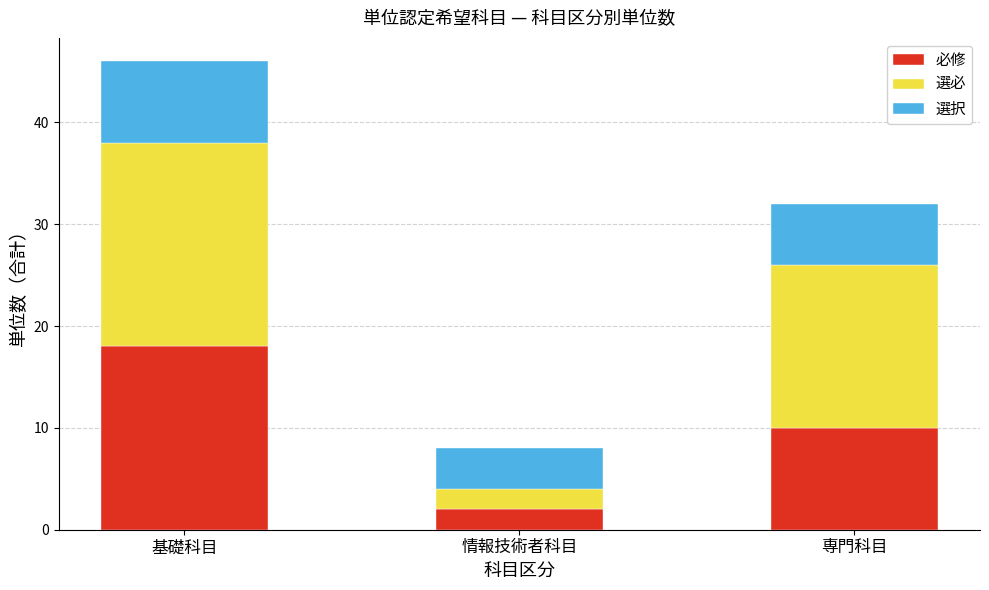

Reading left to right, what are the values for 必修?

基礎科目=18	情報技術者科目=2	専門科目=10